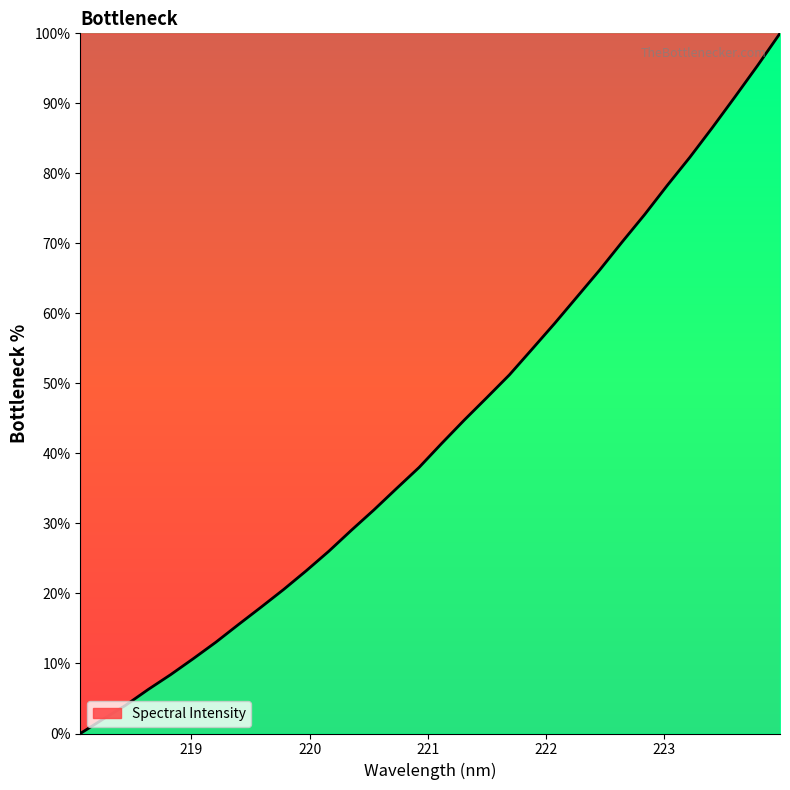

What is the greatest value displayed?

100.0